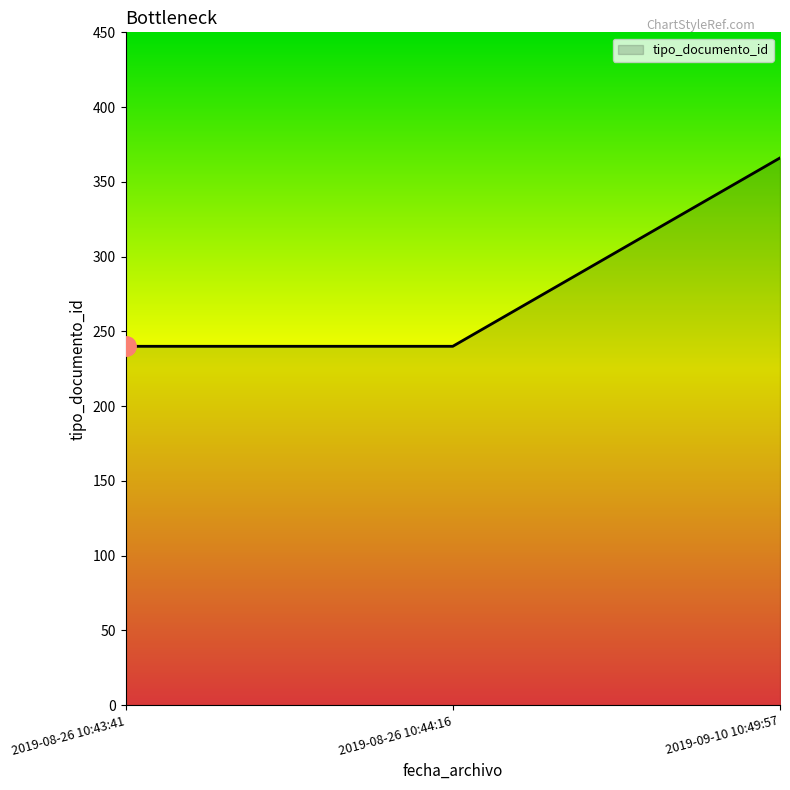

What is the smallest value displayed?

240